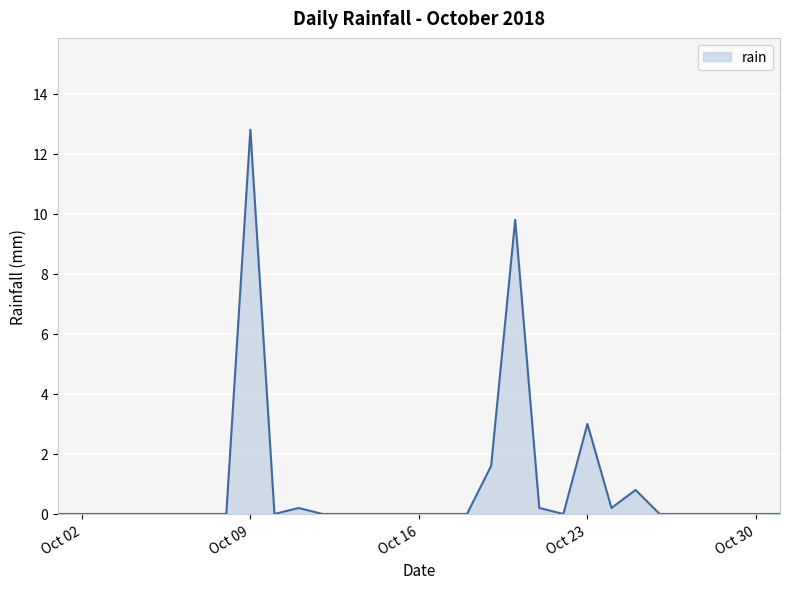

What is the difference between the maximum and minimum values?

12.8